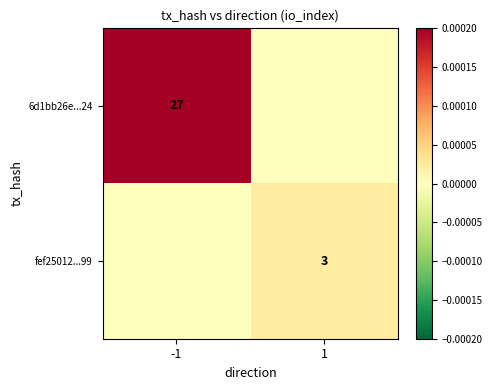

Is the value of fef25012...99 at 1 greater than the value of 6d1bb26e...24 at -1?

No